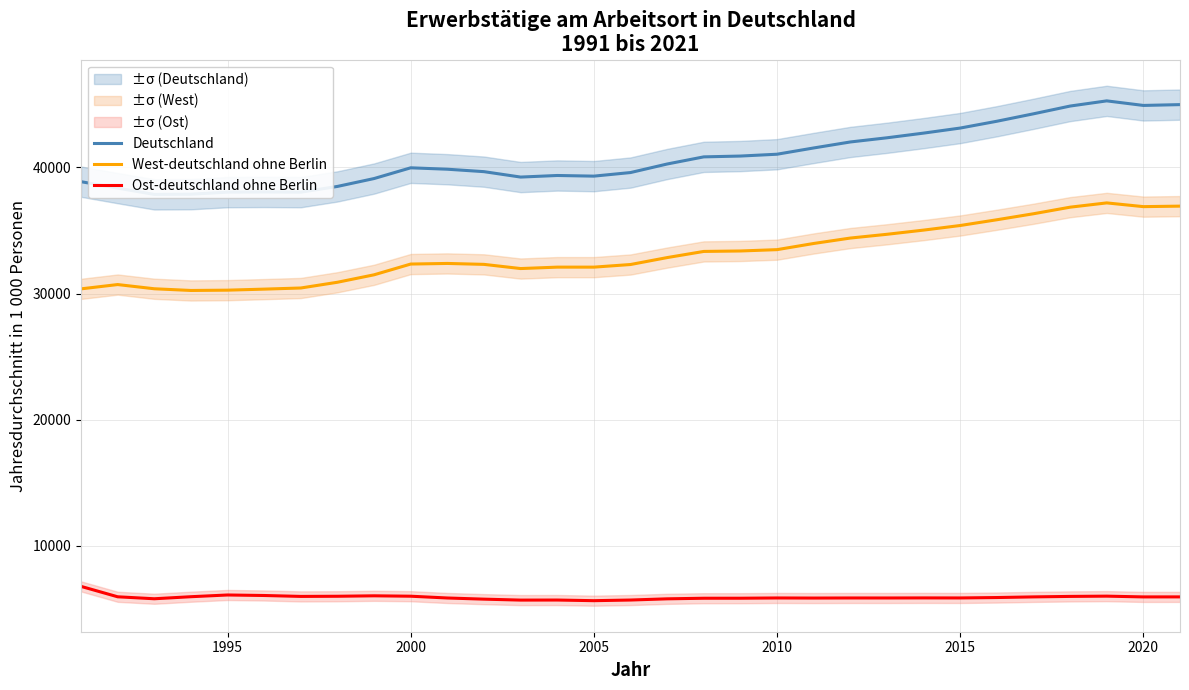

True or false: West-deutschland ohne Berlin has a value of 32096.6 at 2005.

True